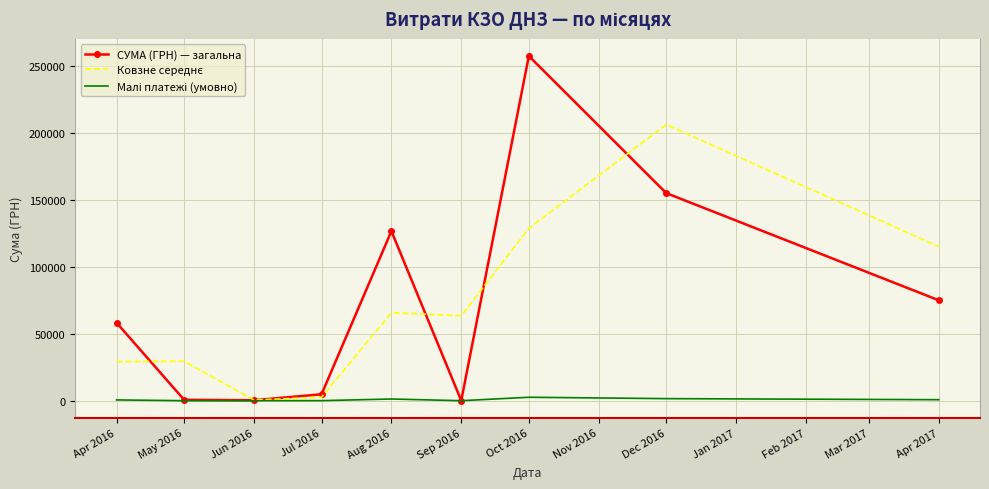

What is the smallest value displayed?

0.8